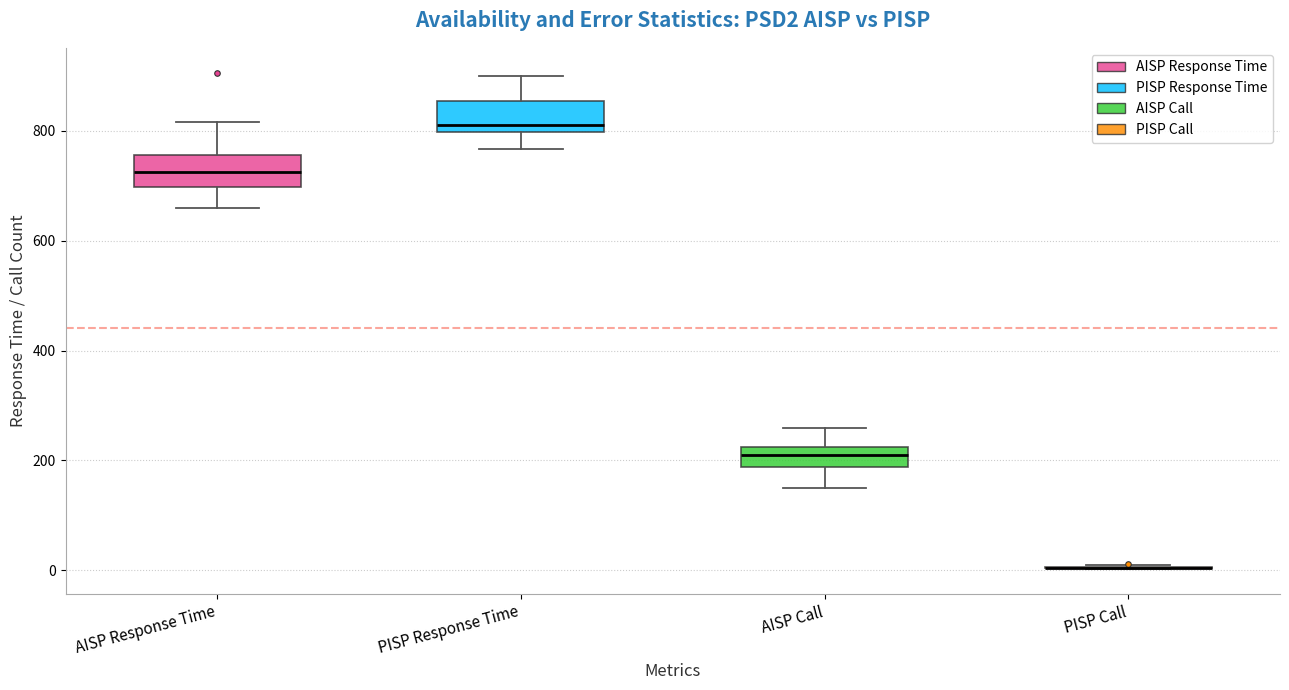

Reading left to right, read every box against the y-axis: the position of its median line, the range the box covers, and the ends of its whiskers. The values are not printed on the chart, so give them approximately, as read against the axis.

AISP Response Time: median 720, box 700 to 760, whiskers 660 to 820
PISP Response Time: median 820, box 800 to 860, whiskers 760 to 900
AISP Call: median 220 (inside the box), box 180 to 220, whiskers 160 to 260
PISP Call: box collapsed to a line at 0, whiskers 0 to 20